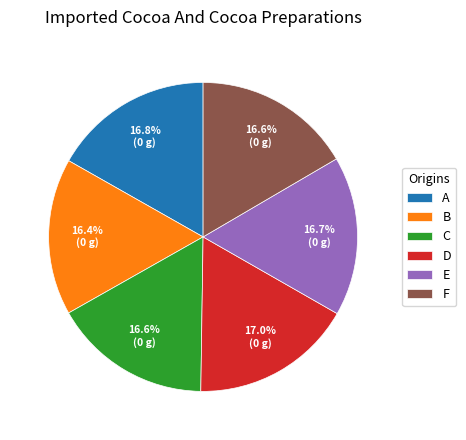

True or false: D accounts for 3% of the total.

False